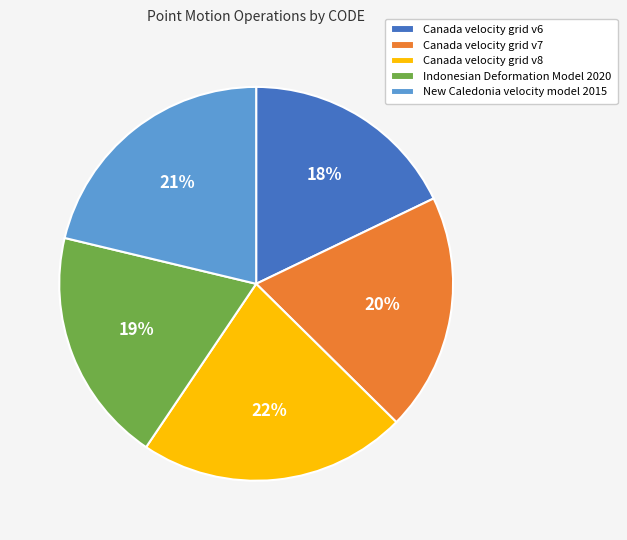

How many segments does this pie chart have?

5